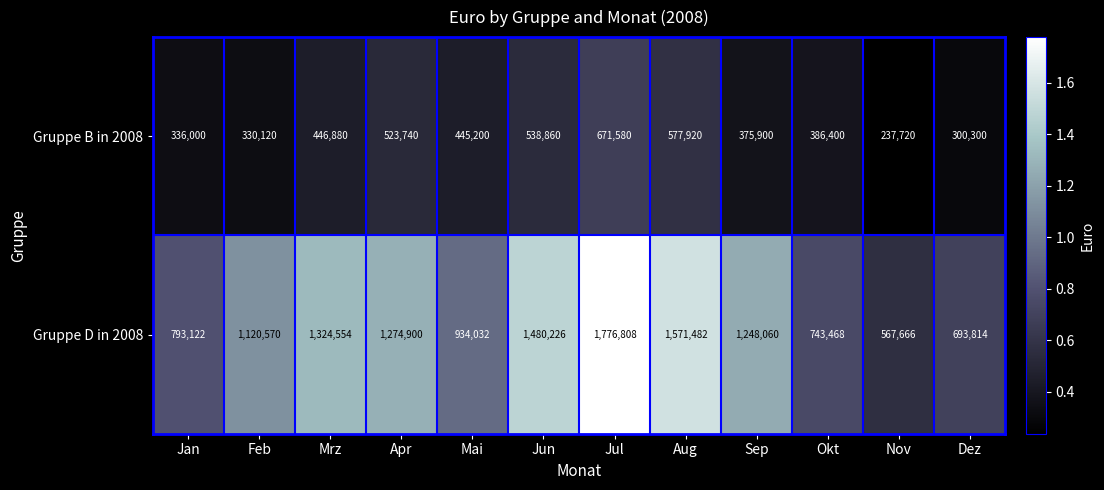

The value of Gruppe B in 2008 at Aug is 577920. True or false?

True